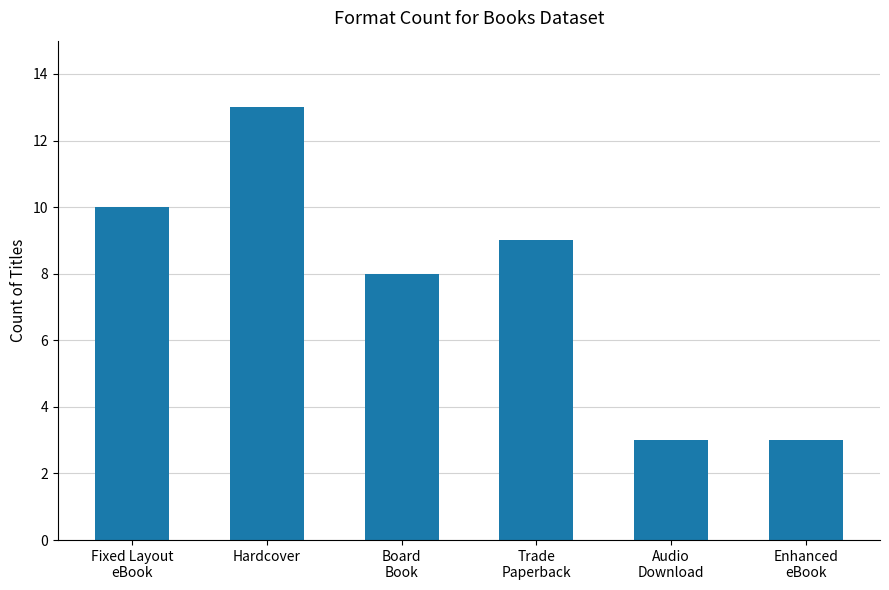

Reading left to right, extract all data points from this chart.

Fixed Layout
eBook=10	Hardcover=13	Board
Book=8	Trade
Paperback=9	Audio
Download=3	Enhanced
eBook=3